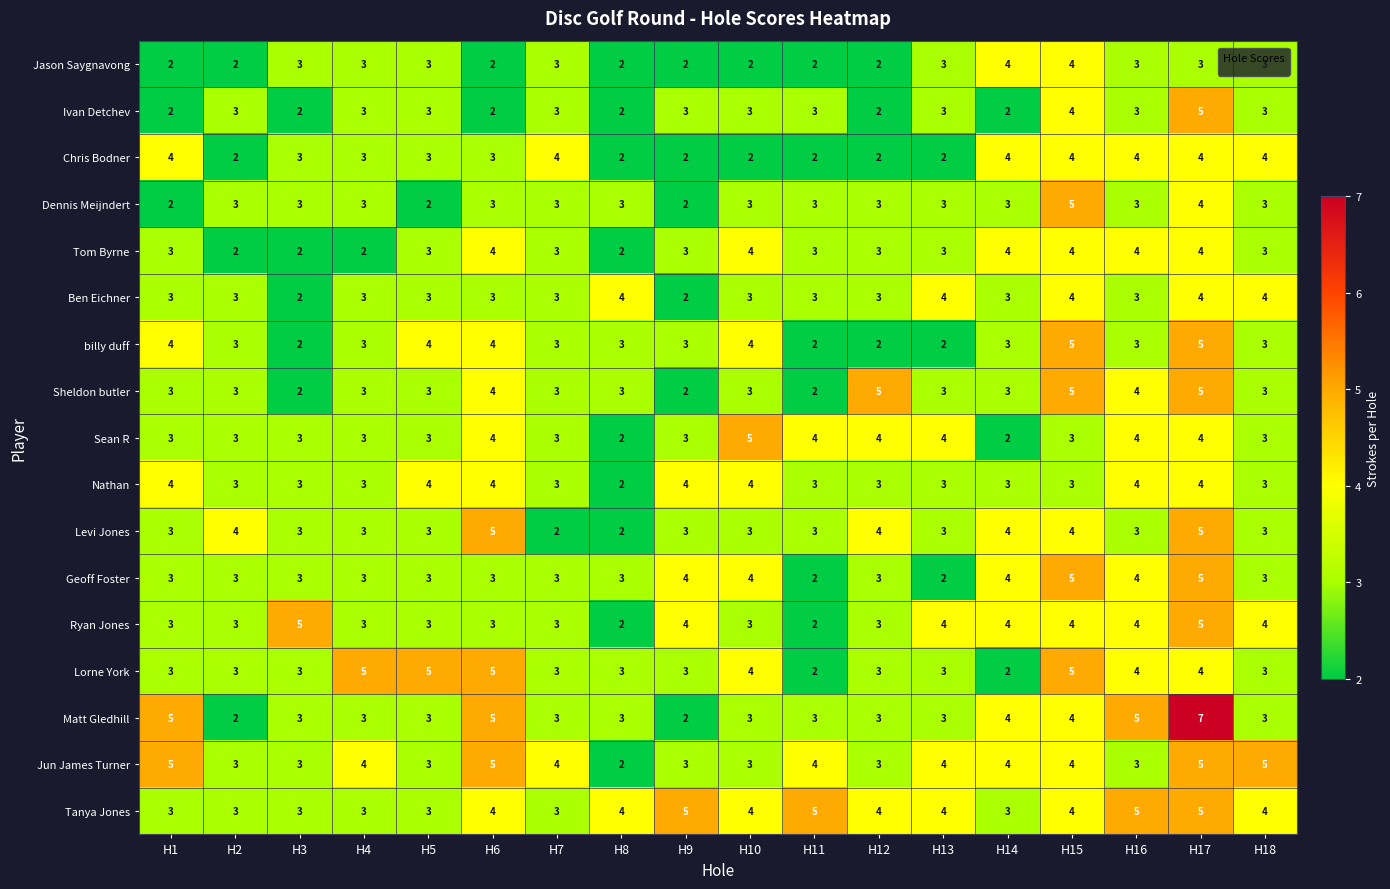

What is the sum of all Nathan values?

60